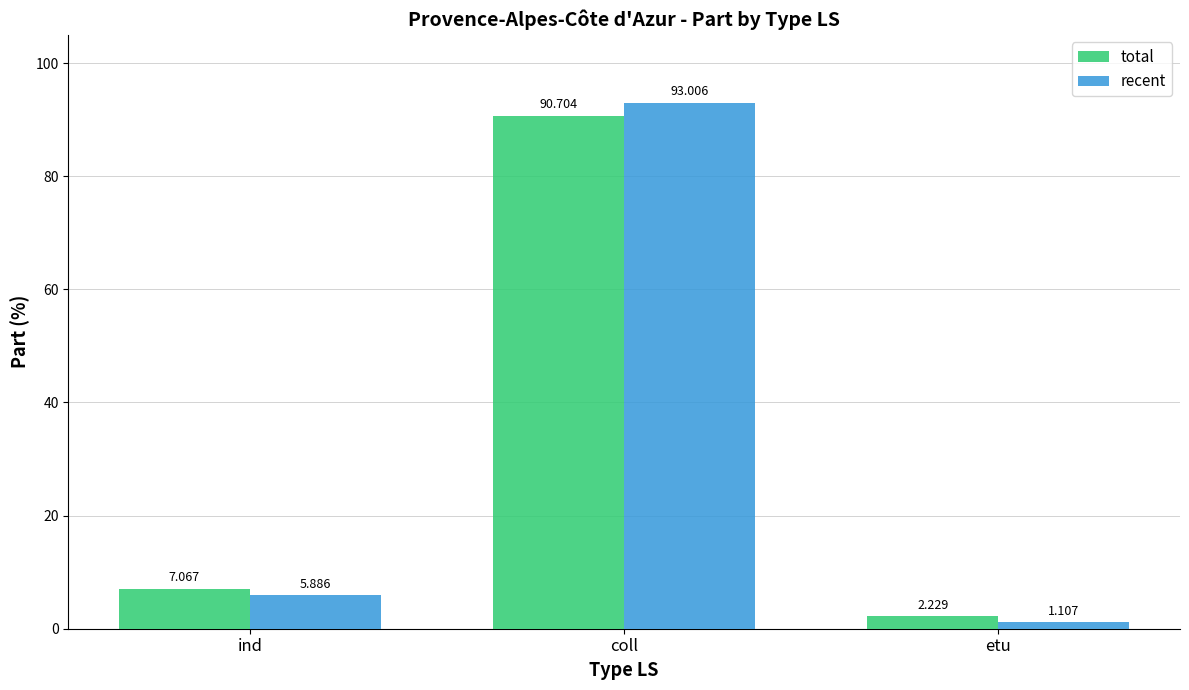

Is the value of recent at coll greater than the value of total at coll?

Yes